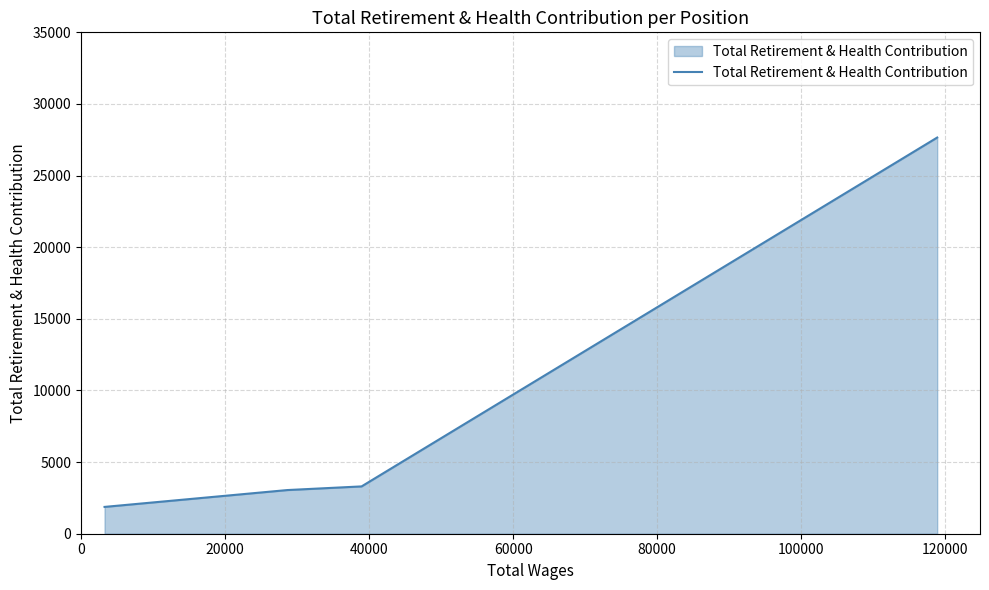

What is the greatest value displayed?

27656